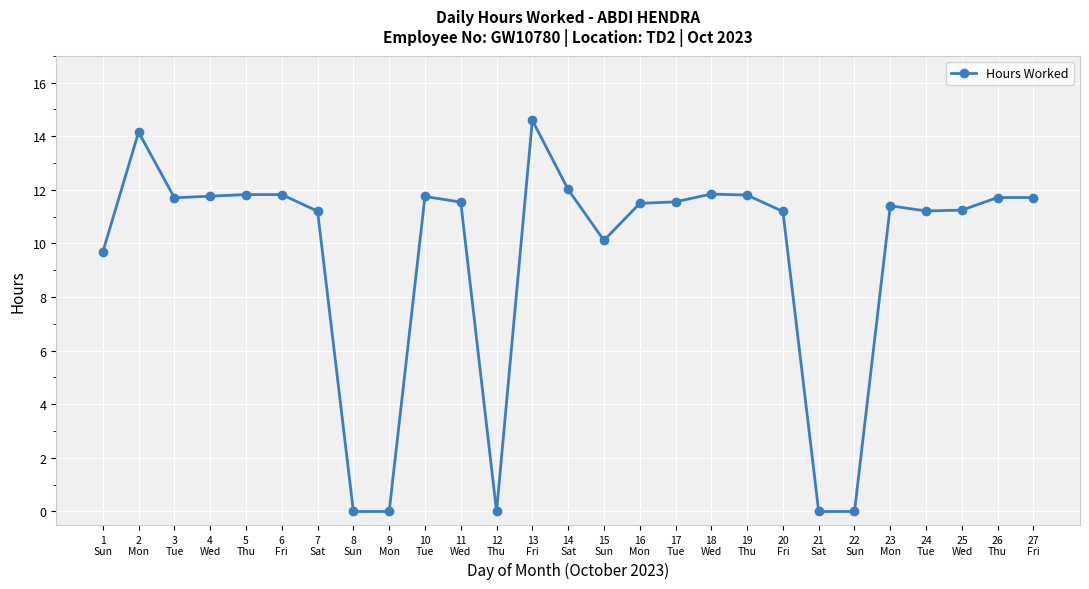

What value does the data have at 15
Sun?

10.1